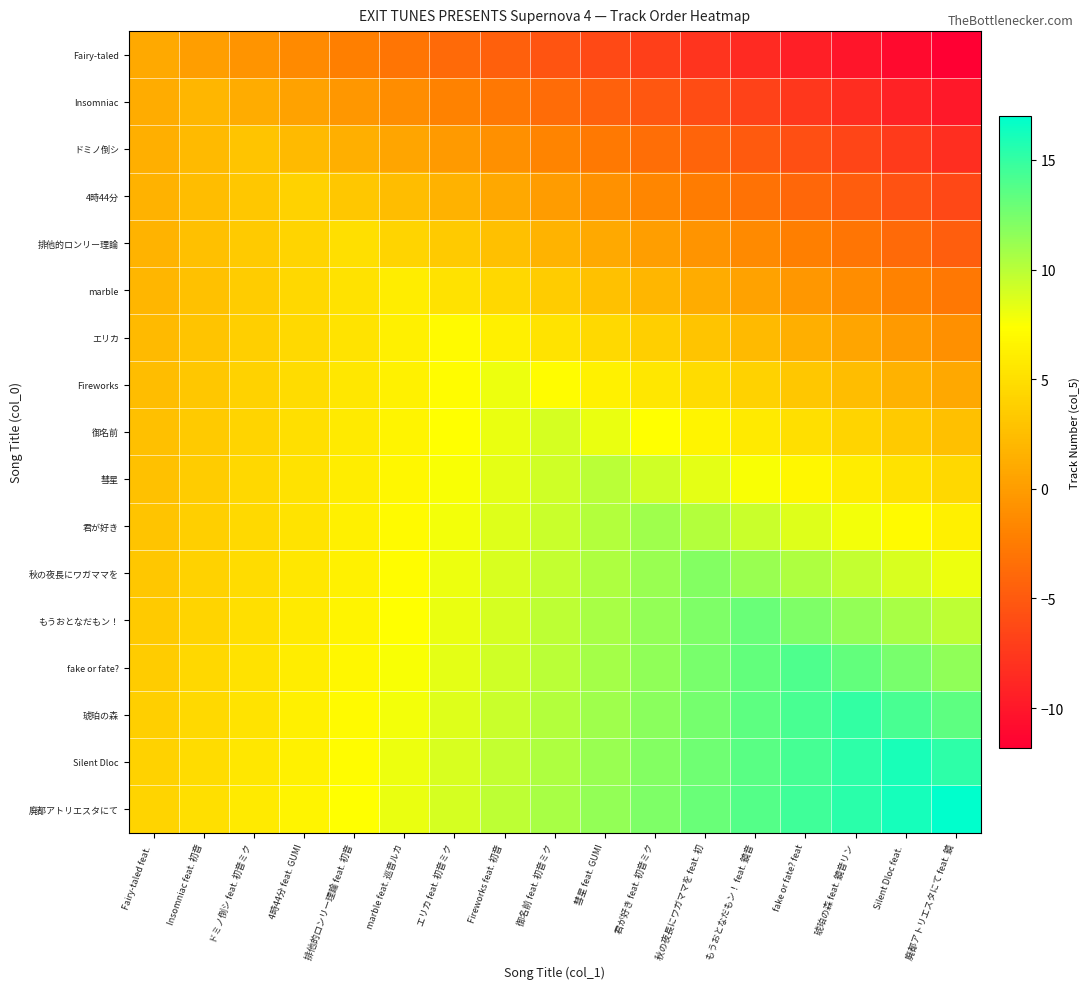

Which series has the largest total across all categories?

廃都アトリエスタにて